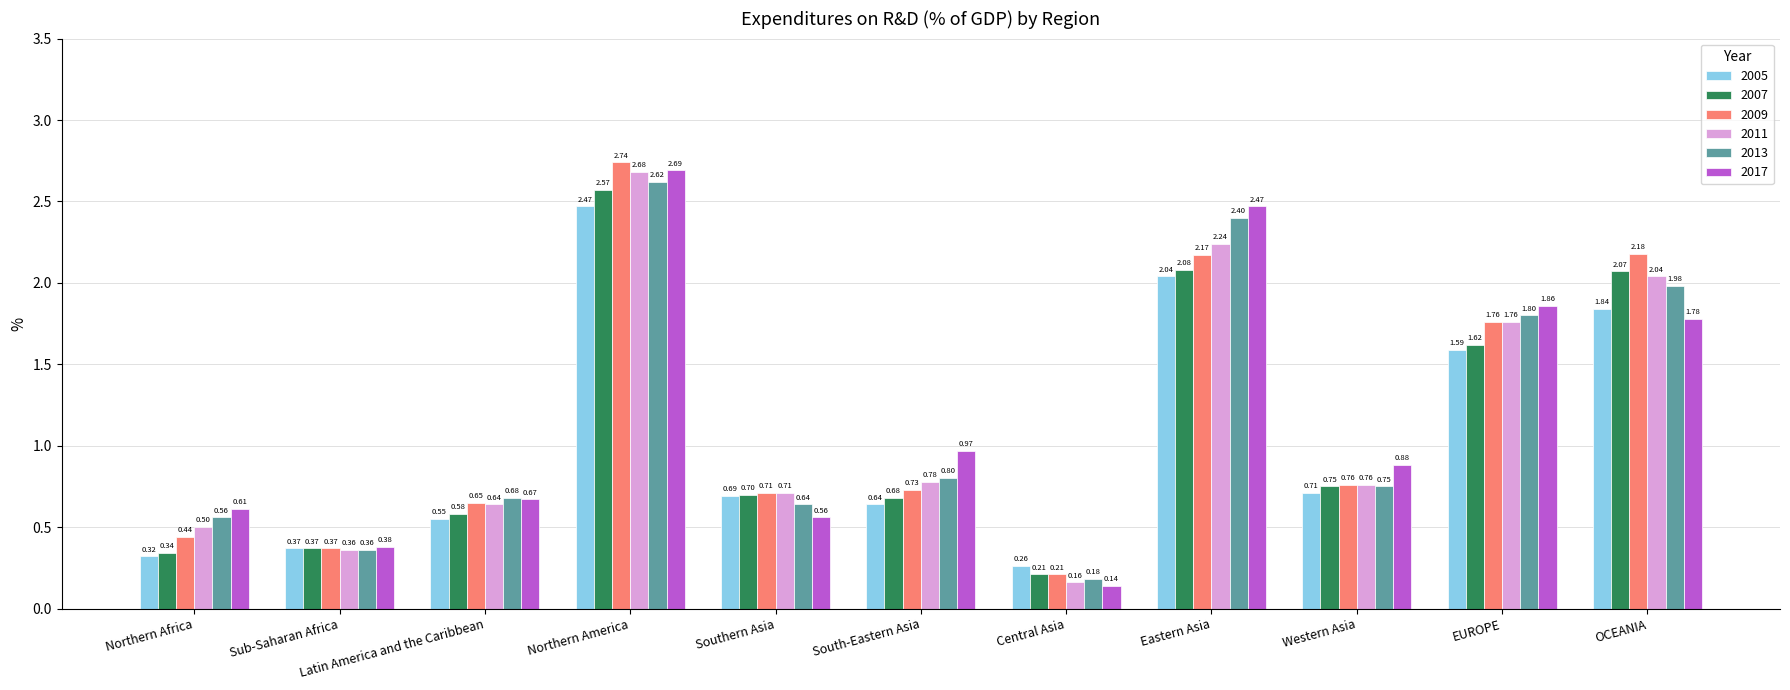

What is the sum of all 2013 values?

12.8